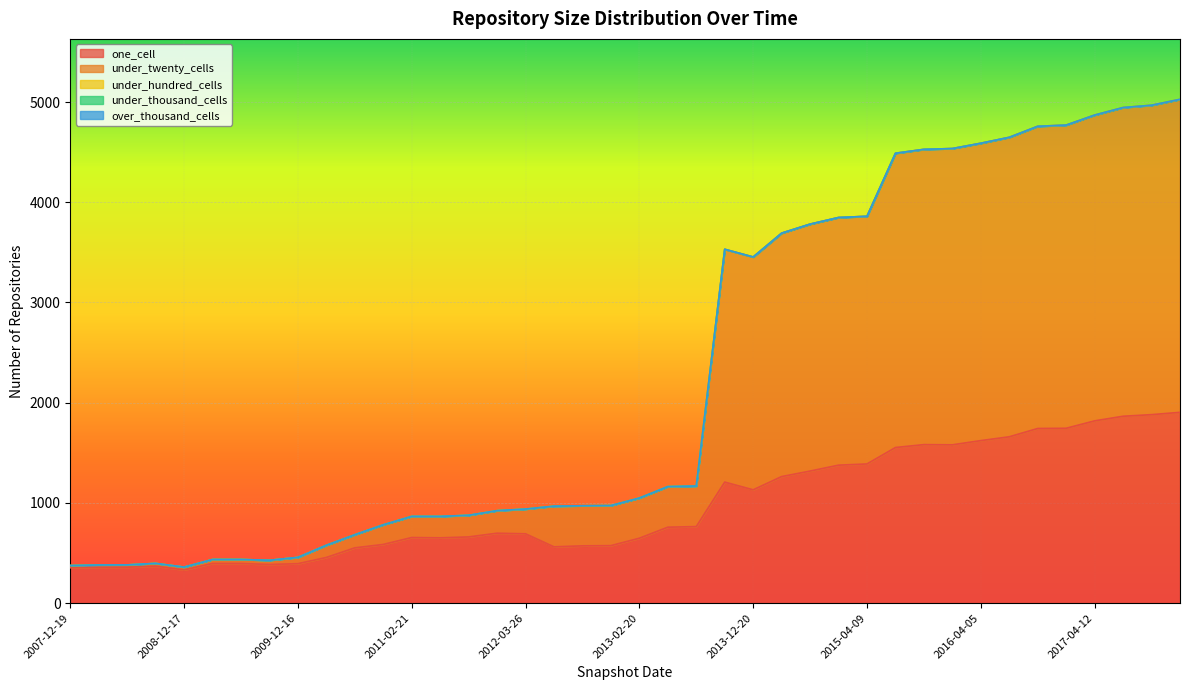

Reading left to right, transcribe all the data shown in this chart.

one_cell: 353	358	359	369	332	396	396	386	394	456	552	586	655	652	661	698	692	562	572	574	648	758	764	1208	1131	1263	1318	1377	1389	1553	1582	1580	1622	1660	1743	1745	1819	1865	1881	1904
under_twenty_cells: 22	23	23	28	28	40	40	42	63	122	131	196	211	214	216	225	247	406	400	400	401	405	405	2323	2323	2429	2464	2471	2471	2936	2946	2956	2967	2988	3015	3025	3051	3080	3087	3123
under_hundred_cells: 0	0	0	0	0	0	0	0	0	0	0	0	0	0	0	0	0	0	0	0	0	0	0	0	0	0	0	0	0	0	0	0	0	0	0	0	0	0	0	0
under_thousand_cells: 0	0	0	0	0	0	0	0	0	0	0	0	0	0	0	0	0	0	0	0	0	0	0	0	0	0	0	0	0	0	0	0	0	0	0	0	0	0	0	0
over_thousand_cells: 0	0	0	0	0	0	0	0	0	0	0	0	0	0	0	0	0	0	0	0	0	0	0	0	0	0	0	0	0	0	0	0	0	0	0	0	0	0	0	0